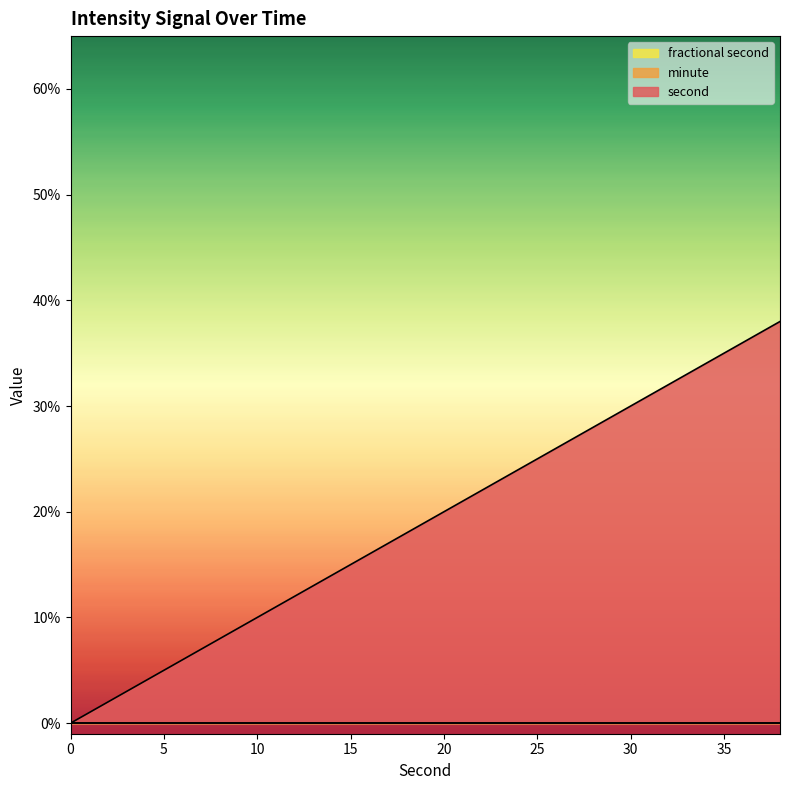

Which has a higher value, 28 or 20?

28